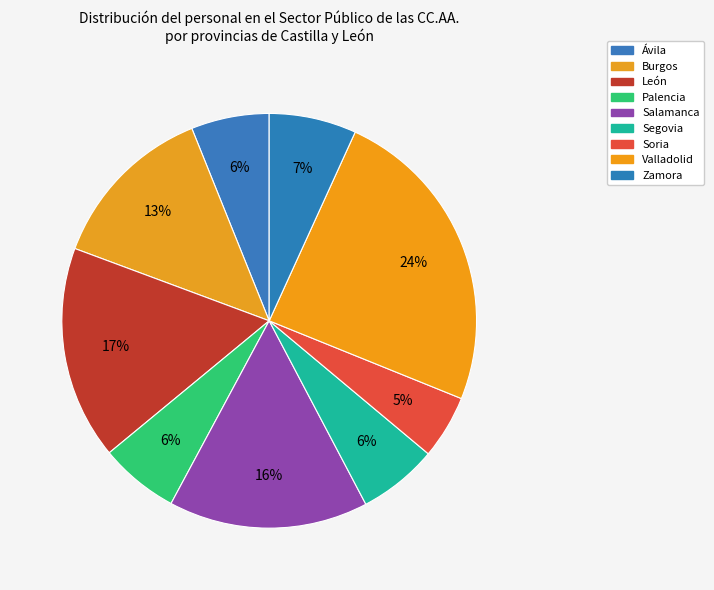

How many slices are in this pie chart?

9